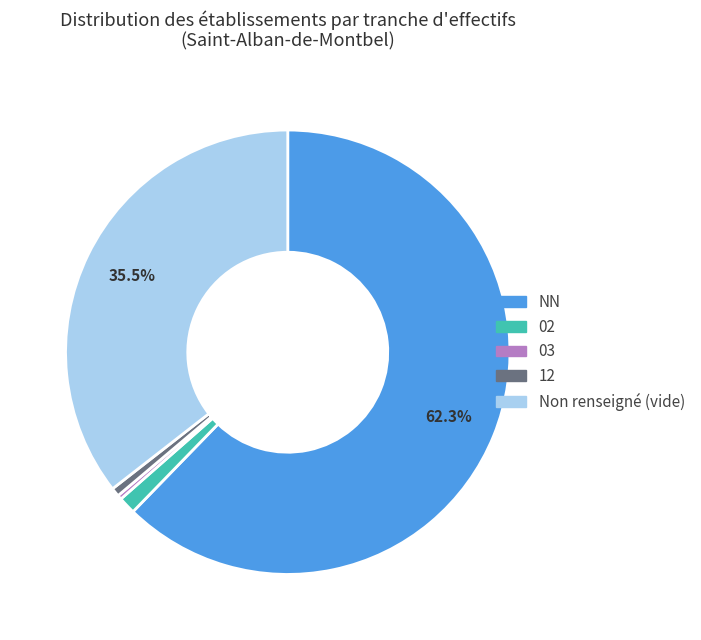

To the nearest percent, what portion does 12 represent?

1%